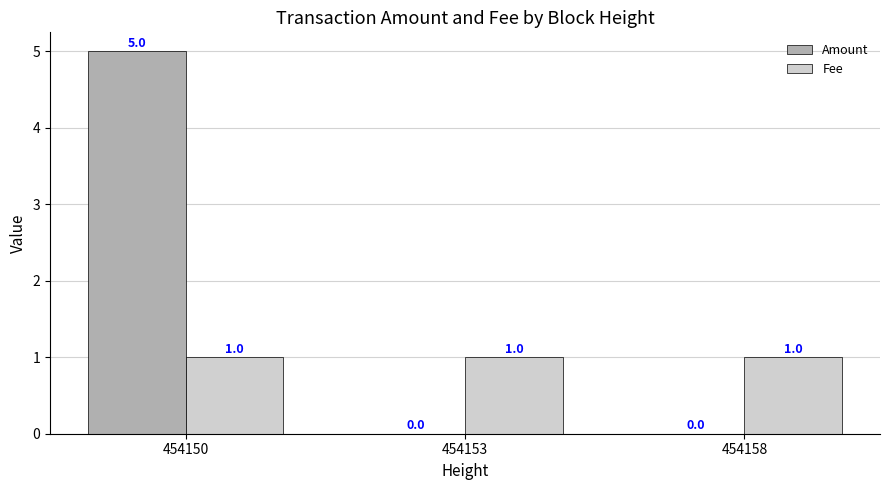

Between 454150 and 454158, which series saw the biggest shift?

Amount